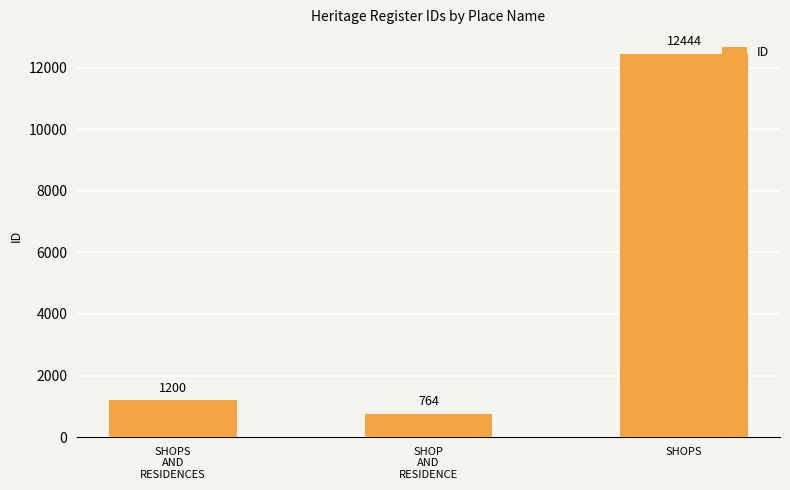

What is the value of the 2nd bar from the left?

764